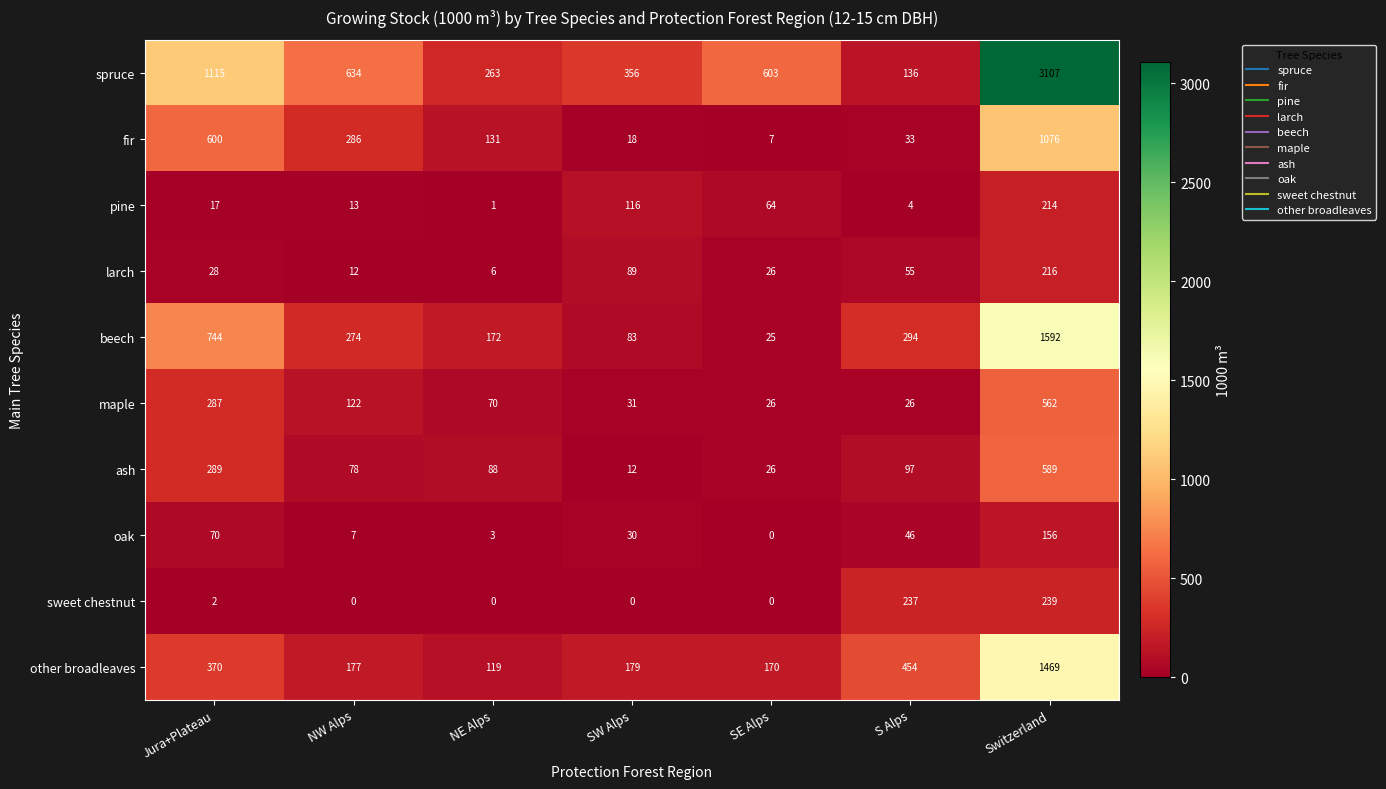

How many categories are shown in the chart?

7